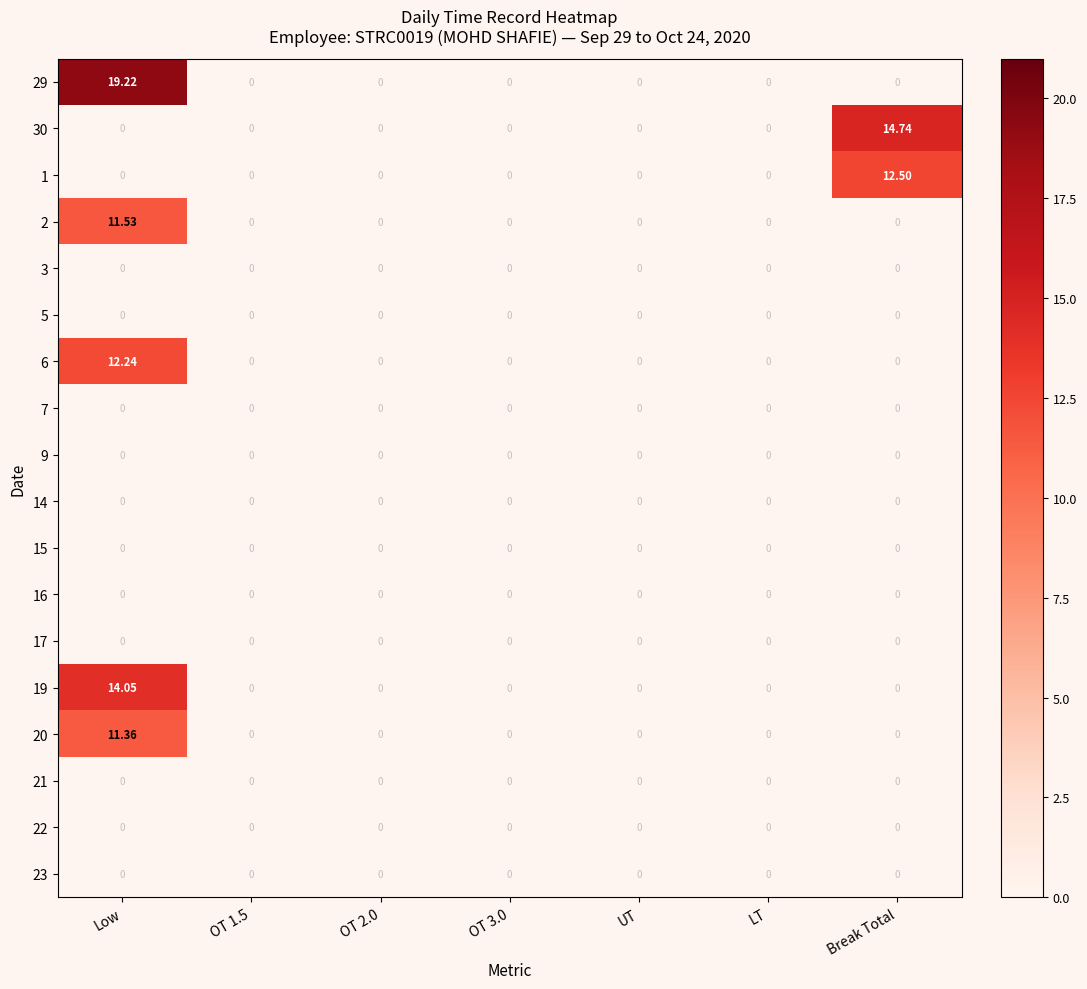

Is the value of 1 at Break Total greater than the value of 19 at UT?

Yes